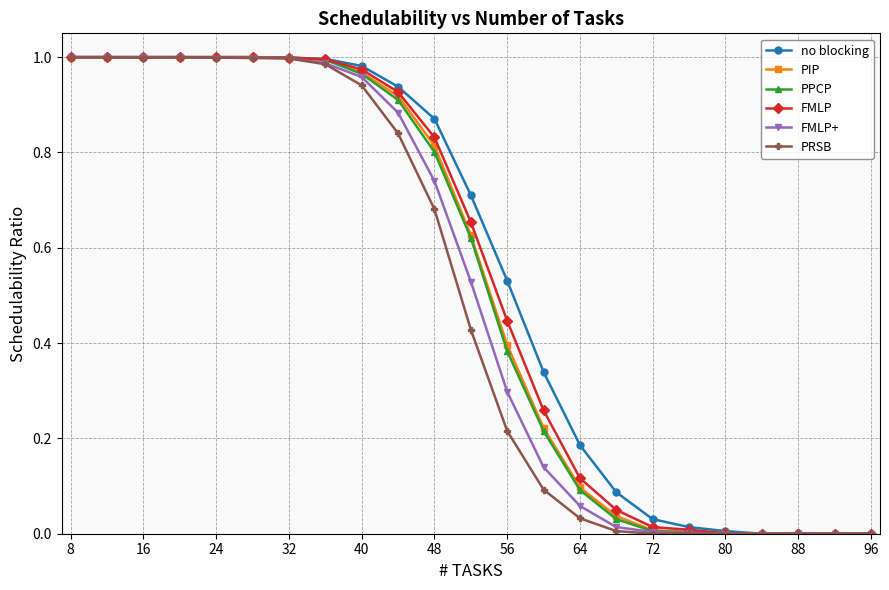

Is the value of PPCP at 72 greater than the value of no blocking at 32?

No